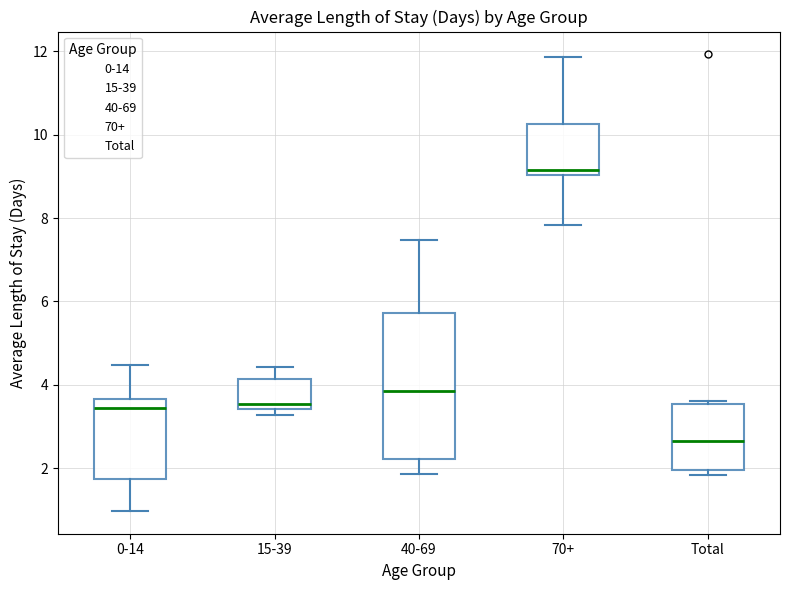

Reading left to right, transcribe this box plot: for each box, give where its median line is, the range the box spans, and where its two whiskers end, as read against the y-axis. The values are not printed on the chart, so give them approximately, as read against the axis.

0-14: median 3.4, box 1.8 to 3.6, whiskers 1.0 to 4.4
15-39: median 3.6, box 3.4 to 4.2, whiskers 3.2 to 4.4
40-69: median 3.8, box 2.2 to 5.8, whiskers 1.8 to 7.4
70+: median 9.2, box 9.0 to 10.2, whiskers 7.8 to 11.8
Total: median 2.6, box 2.0 to 3.6, whiskers 1.8 to 3.6 (just above the box's upper edge)